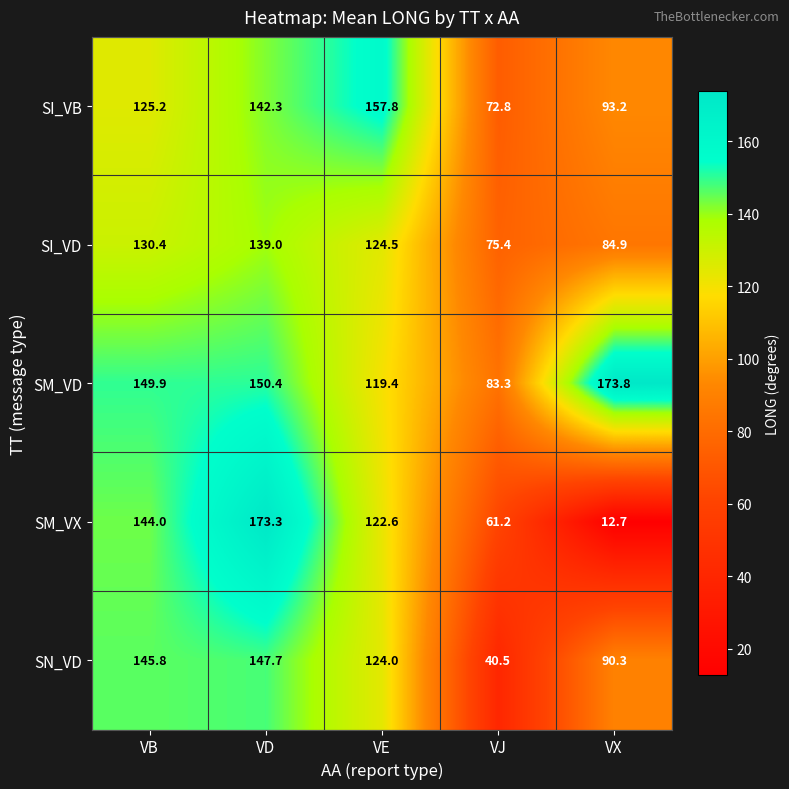

Which series has the largest total across all categories?

SM_VD